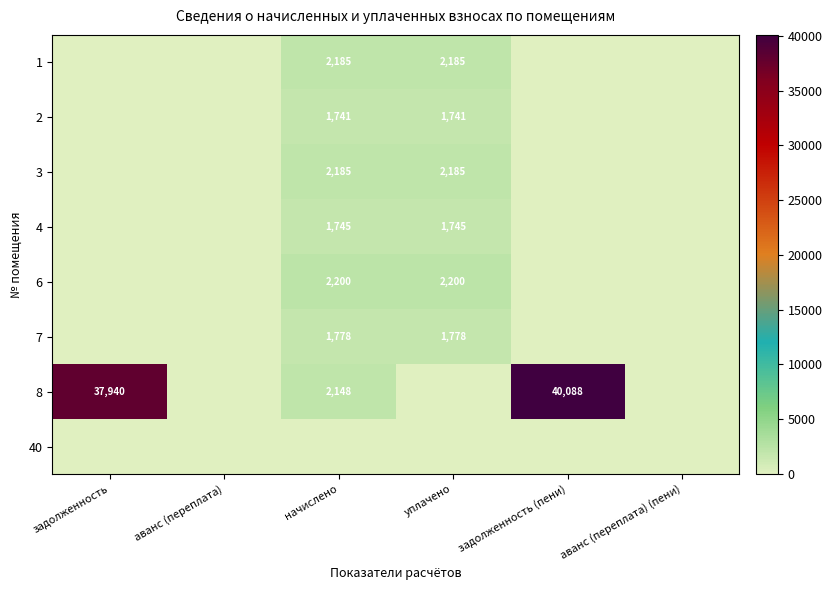

What is the total value across all series at задолженность?

37939.9